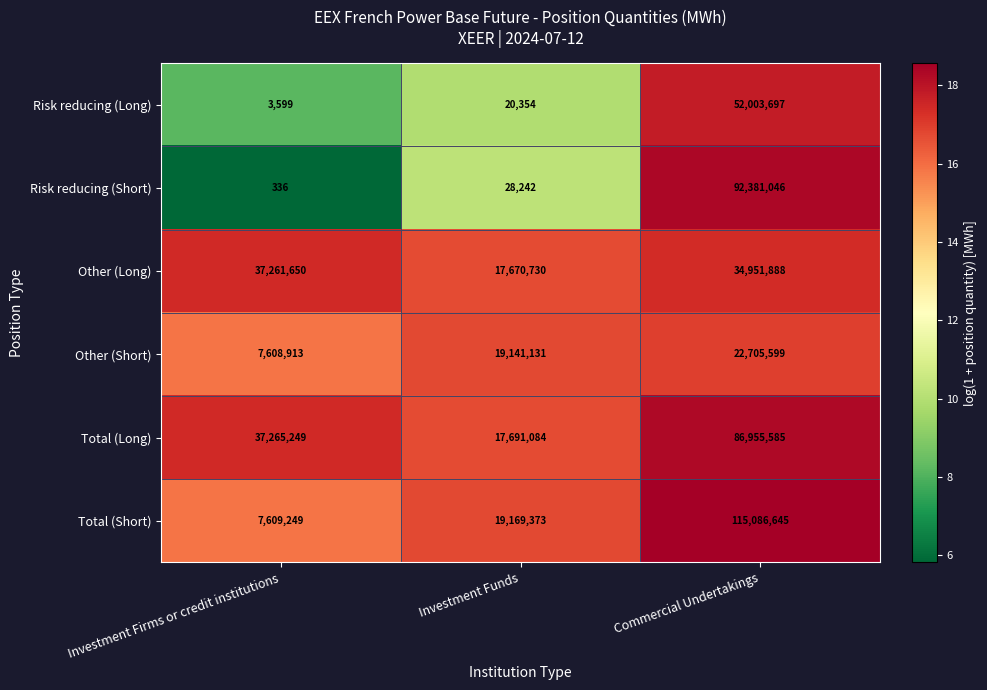

What is the average value of the Total (Short) series?

47288422